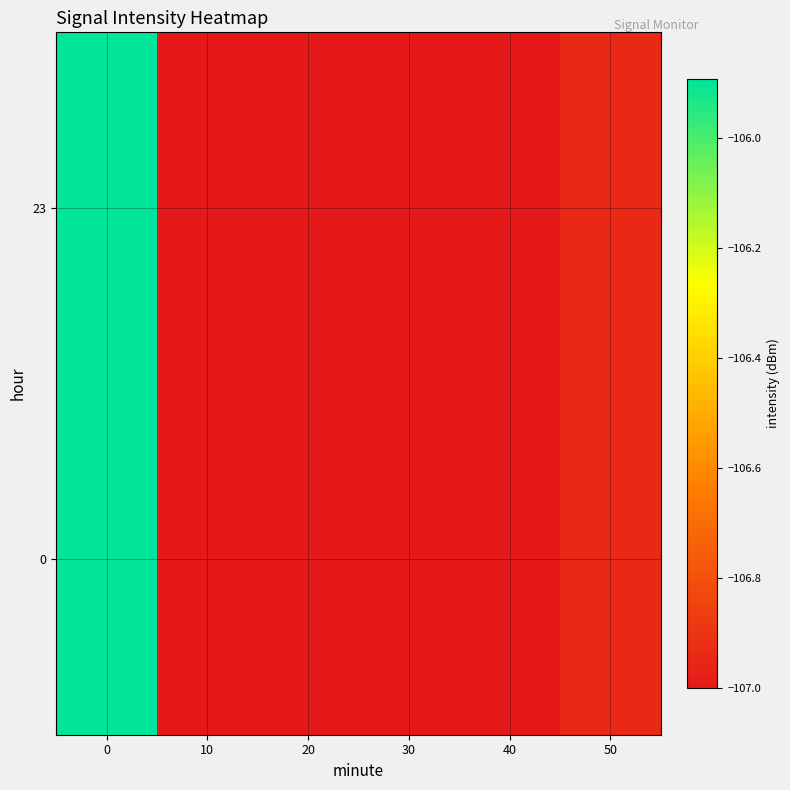

At how many categories does at least one series exceed -106?

1